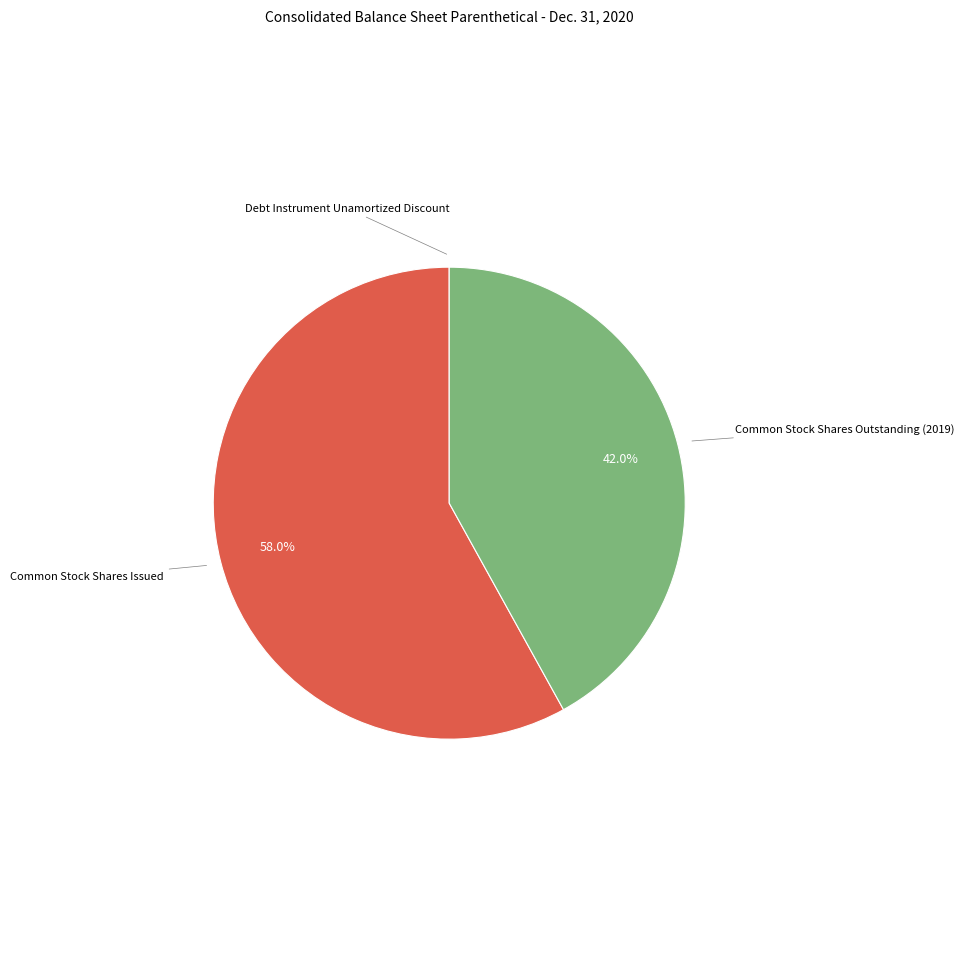

What percentage is NOT represented by Common Stock Shares Outstanding (2019)?

58.0%